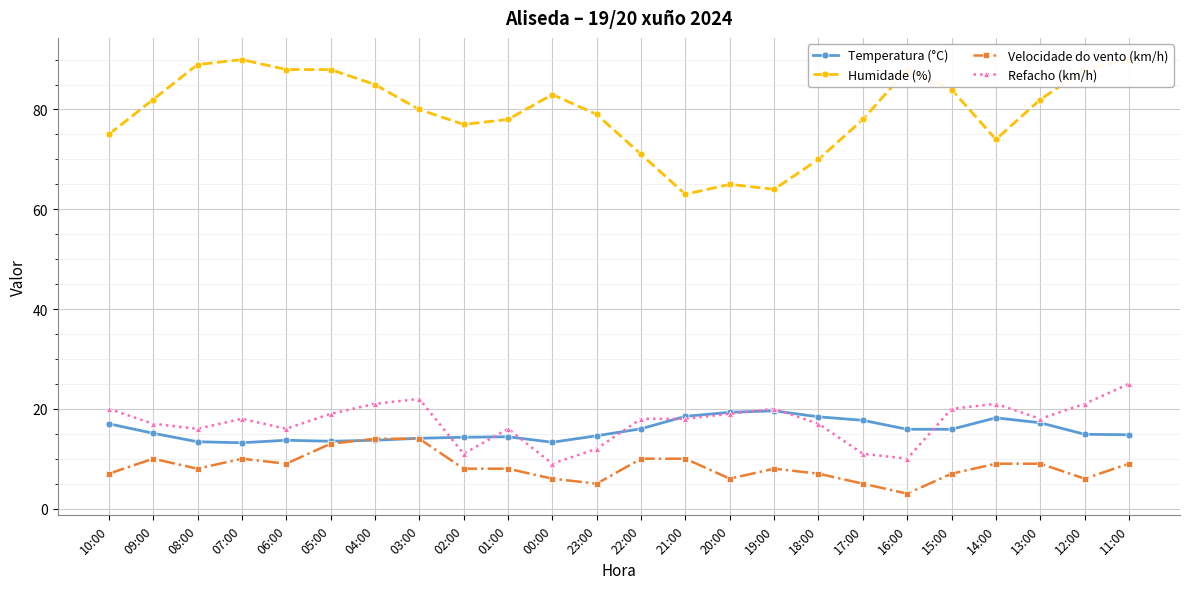

What is the lowest value of the Refacho (km/h) series?

9.0